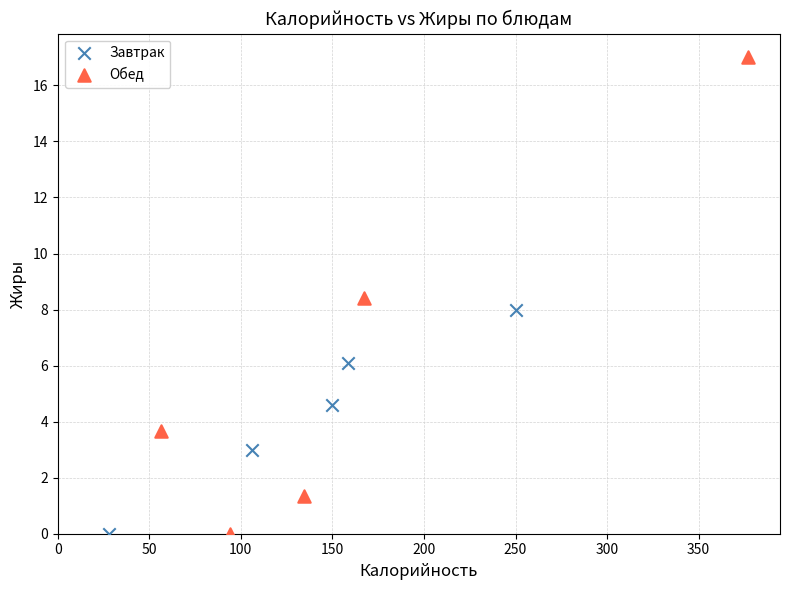

What are all the series names shown in the legend?

Завтрак, Обед